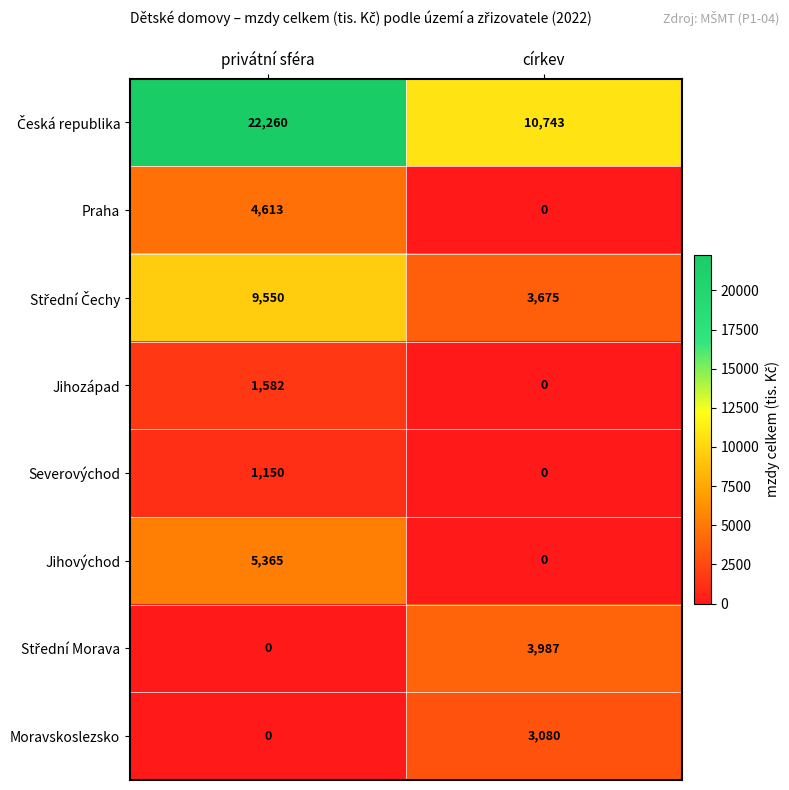

True or false: Jihovýchod has a value of 5365 at privátní sféra.

True